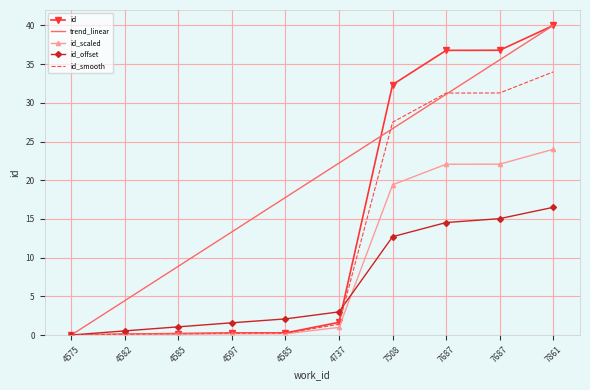

Which series changed the most between 4585 and 4597?

trend_linear